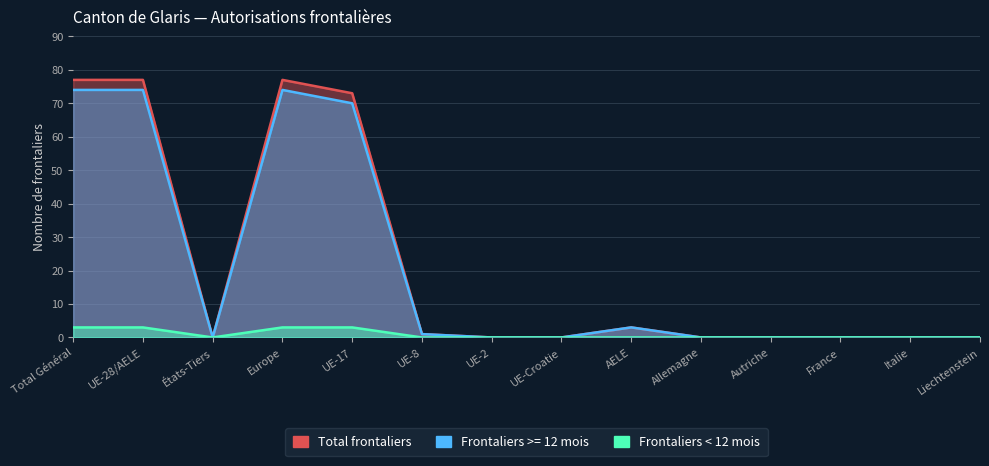

The value of Frontaliers < 12 mois at Europe is 5. True or false?

False